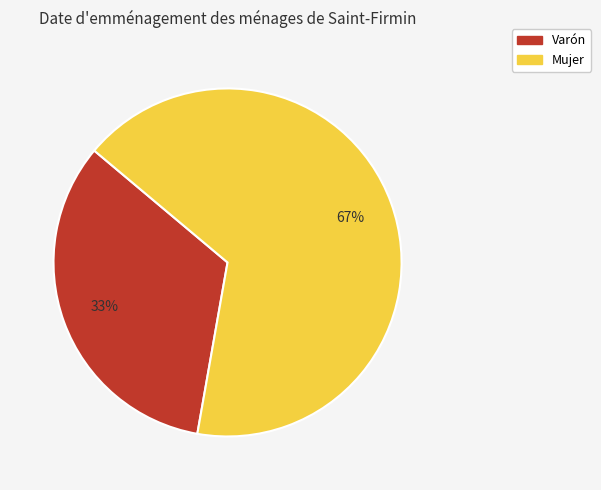

What is the largest slice in the pie chart?

Mujer